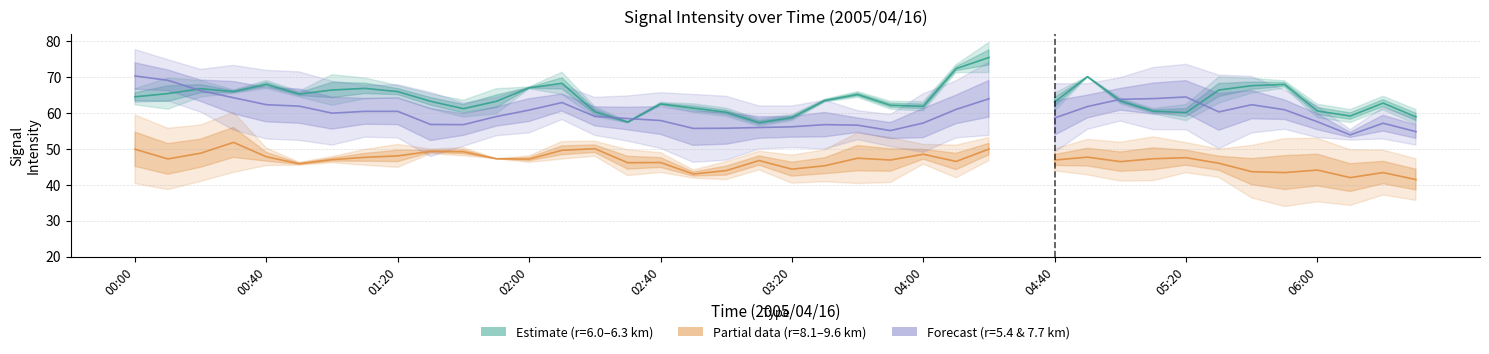

How many categories are shown in the chart?

40